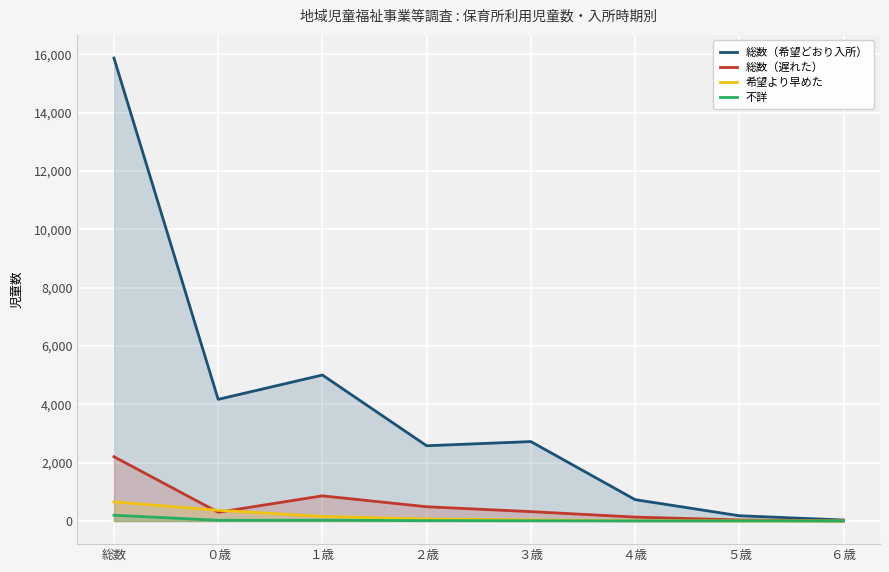

At which label is 不詳 closest to 99?

１歳